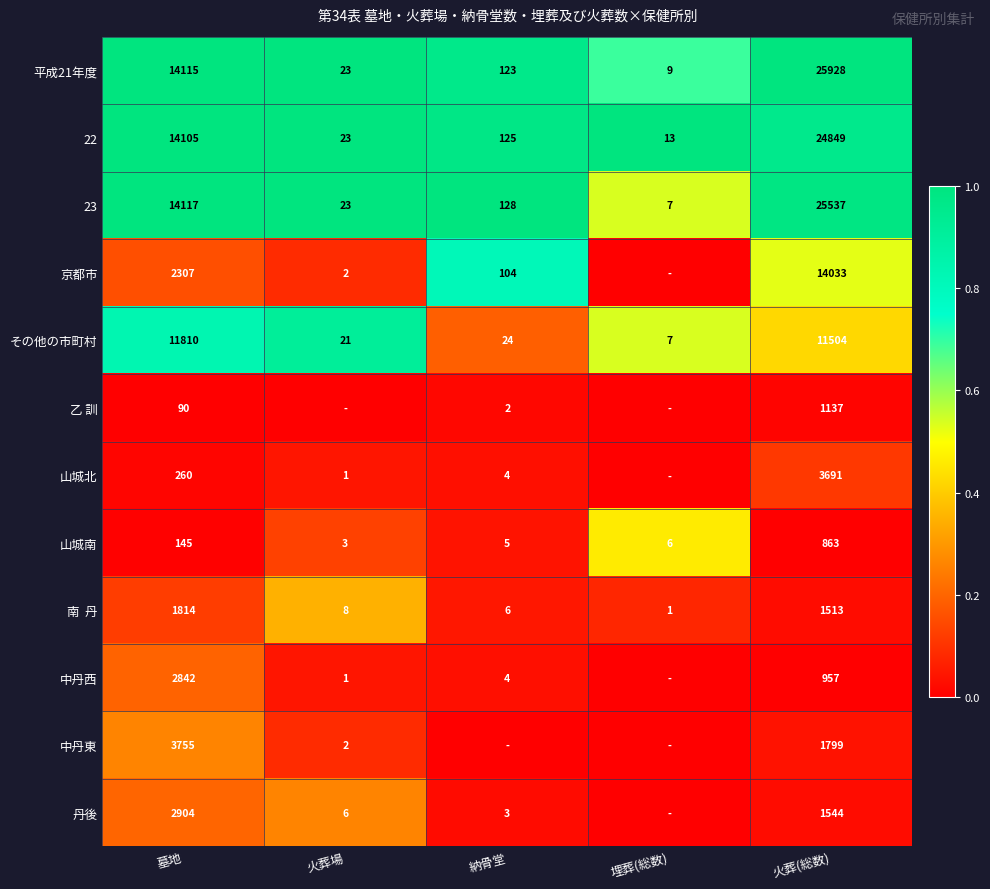

Is it true that その他の市町村 equals 0.3 at 埋葬(総数)?

False